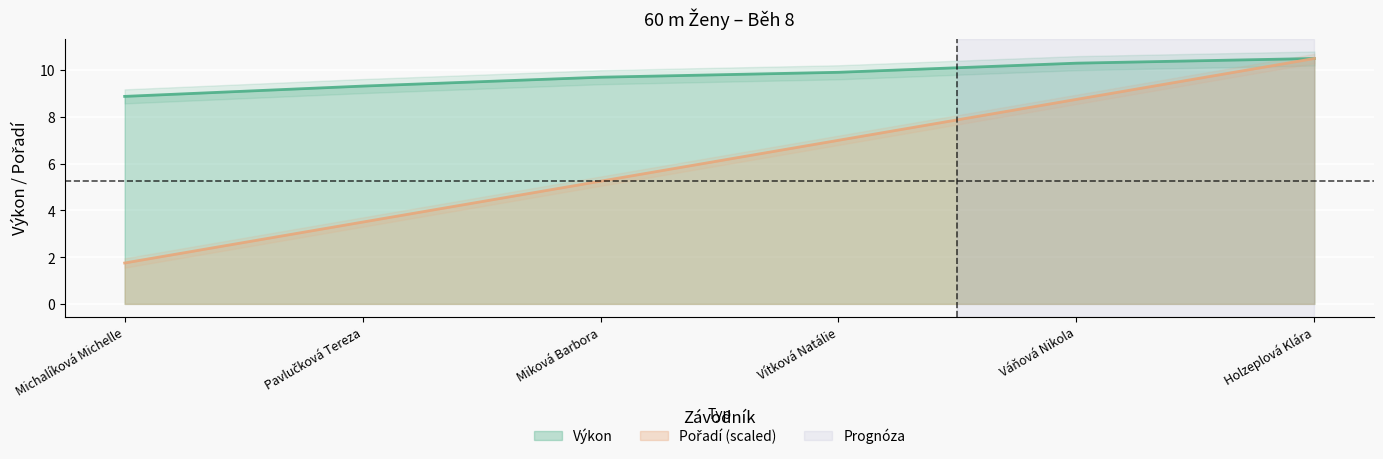

Rank the series by their average value, from highest to lowest.

Výkon, Pořadí